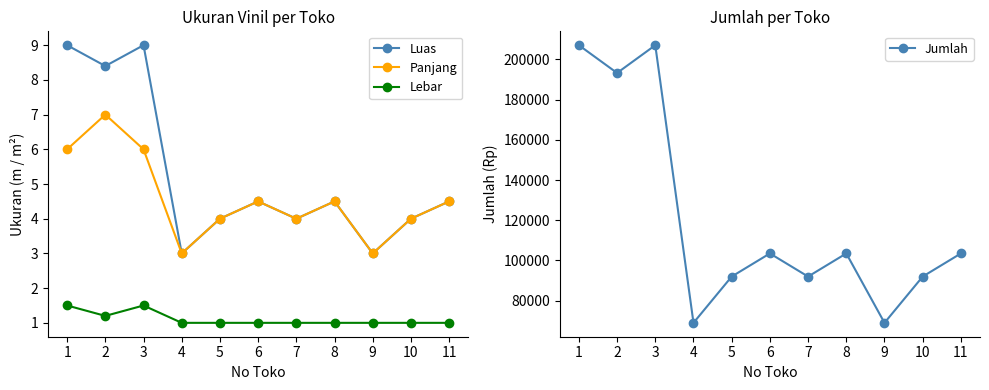

Where is the first local maximum for Lebar?

3